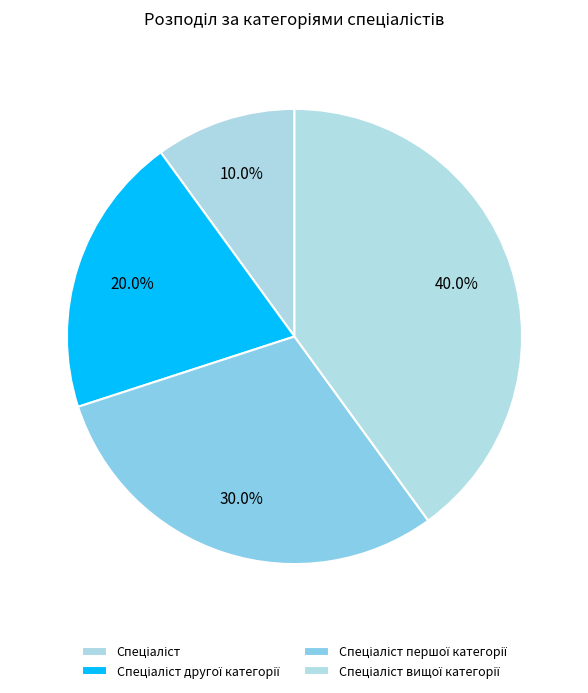

What percentage is NOT represented by Спеціаліст вищої категорії?

60.0%